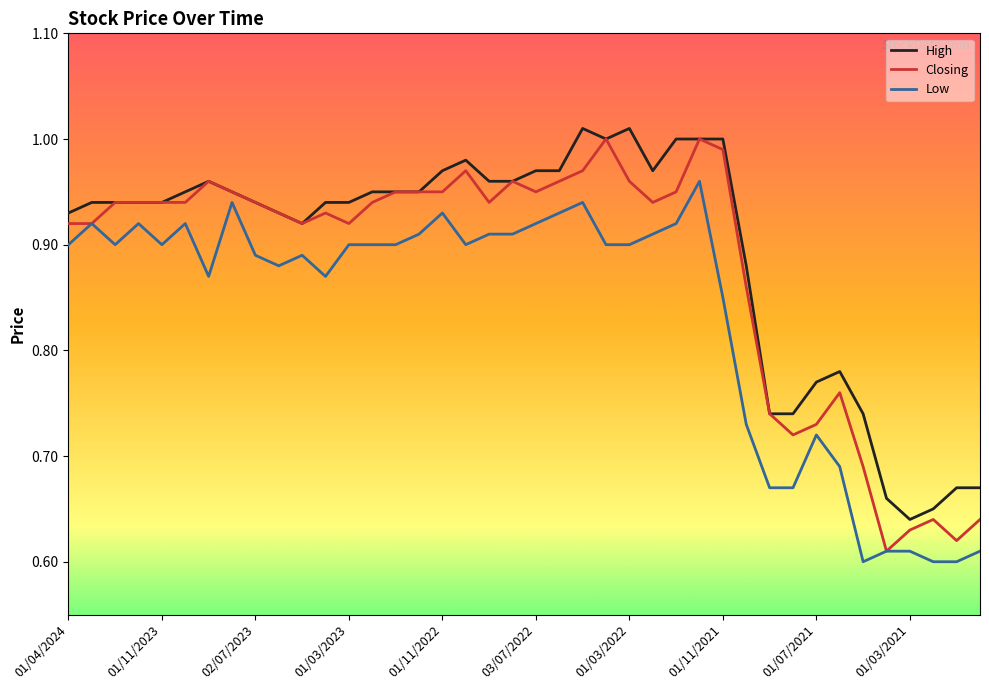

List the series in order of their overall mean, lowest first.

Low, Closing, High